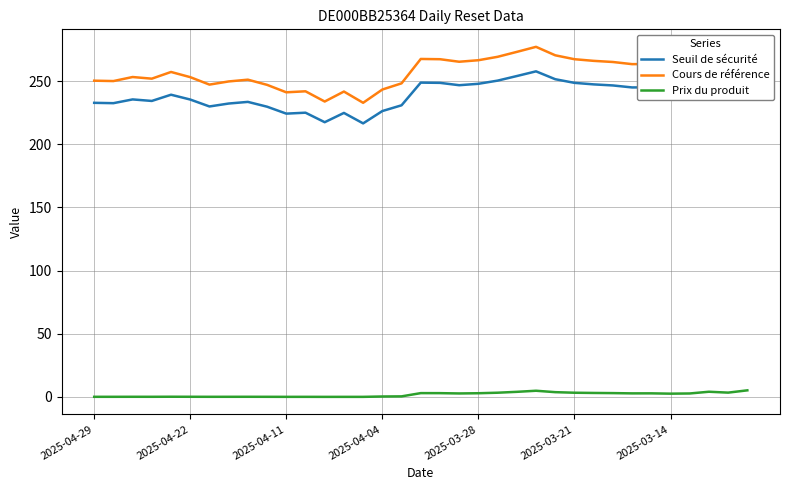

What is the difference between the second highest and second lowest values in the Seuil de sécurité series?

36.5